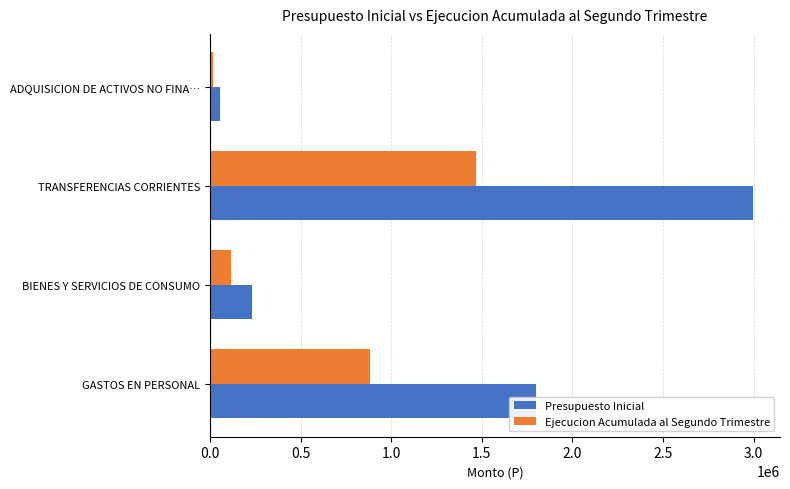

Which series has the widest spread of values?

Presupuesto Inicial